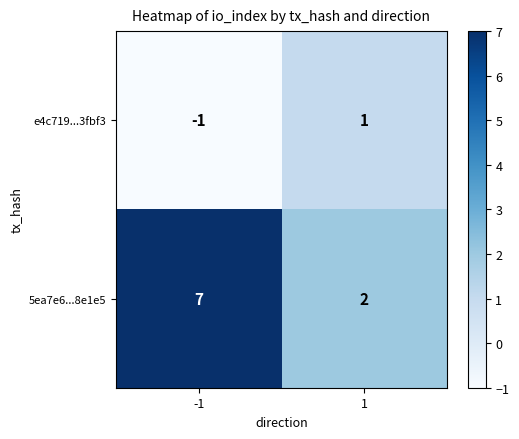

What is the sum of all 5ea7e6...8e1e5 values?

9